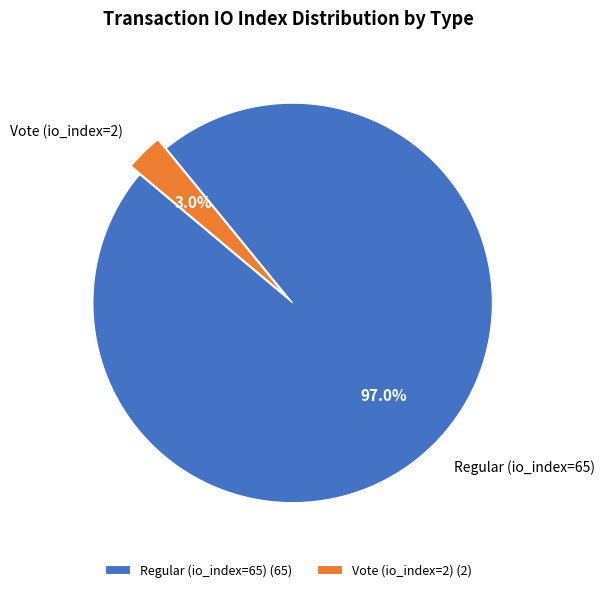

Does any single category account for the majority?

Yes